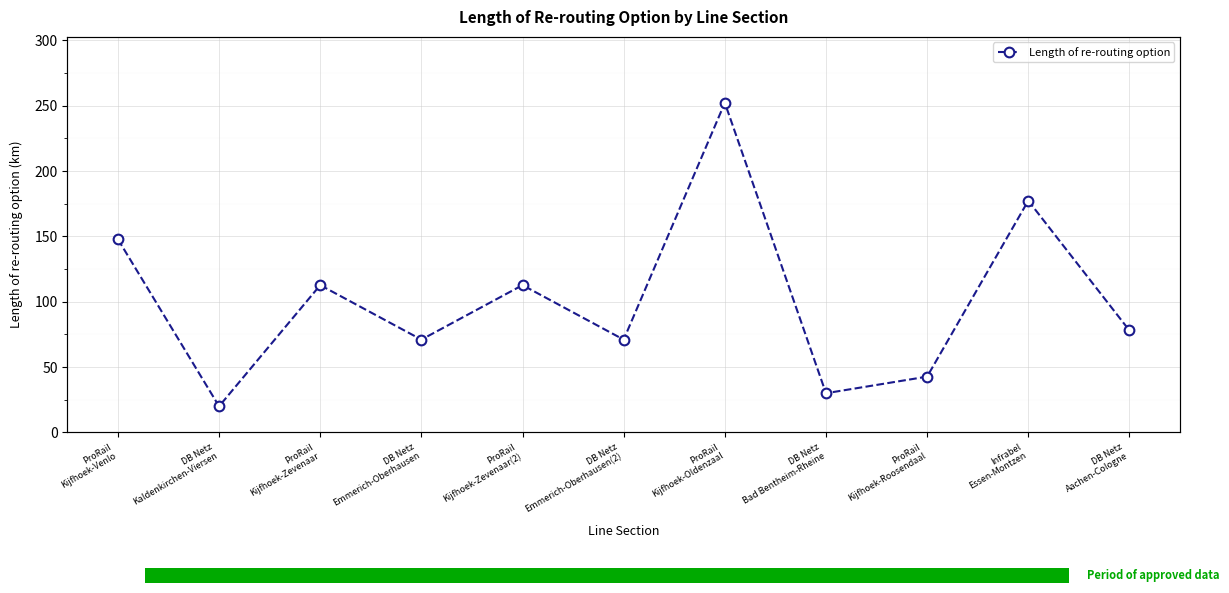

What position from the right is ProRail
Kijfhoek-Oldenzaal?

5